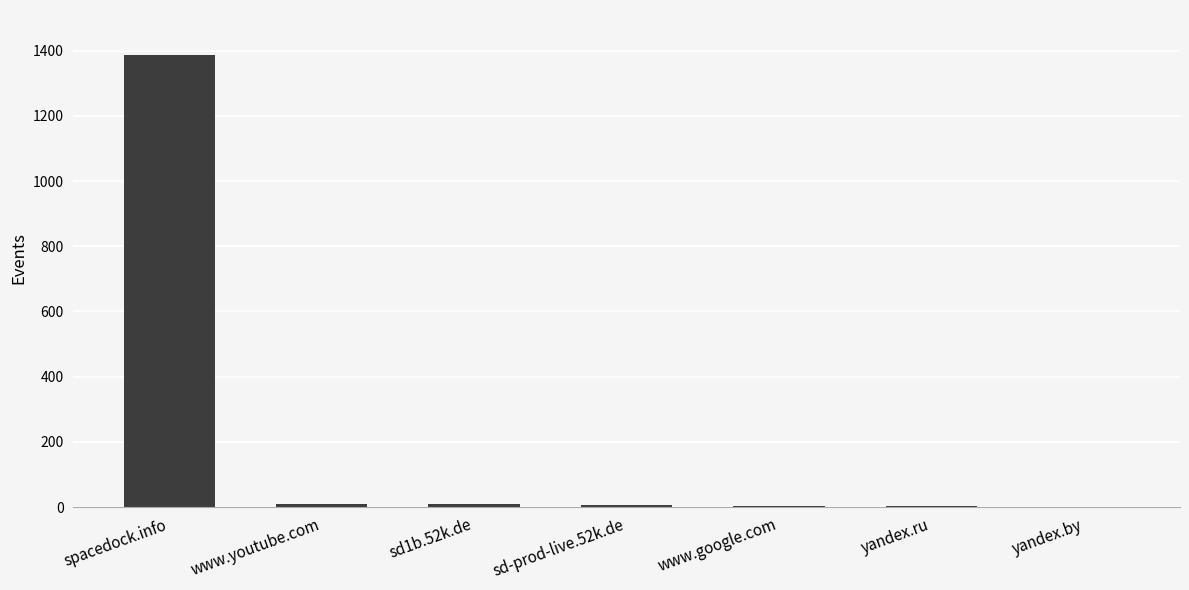

What is the greatest value displayed?

1386